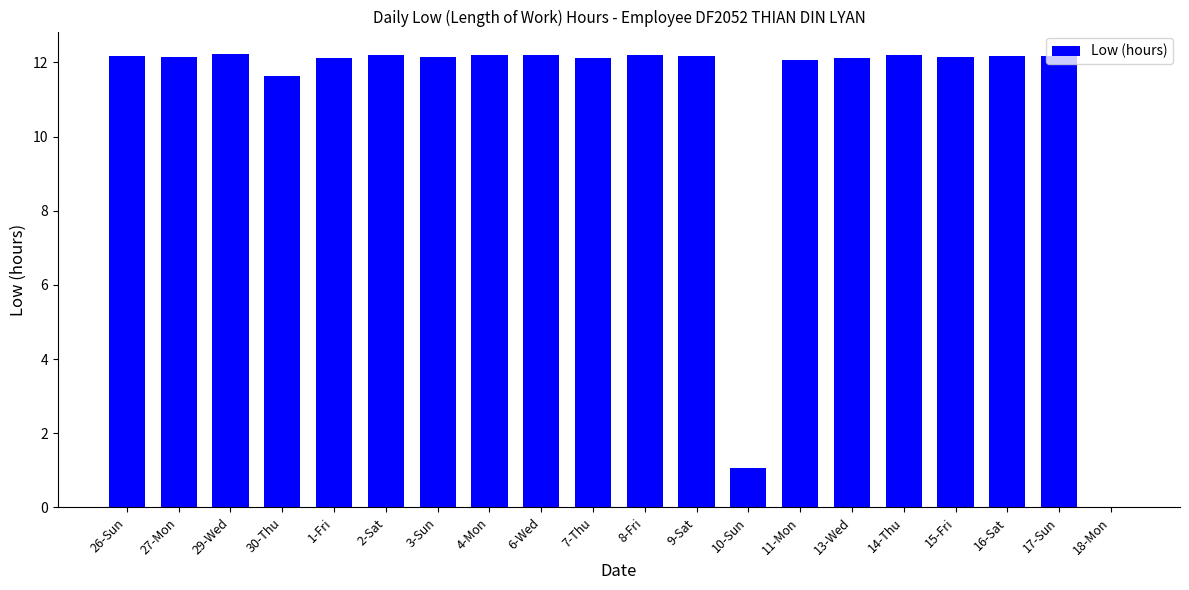

The value at 29-Wed is 5.9. True or false?

False